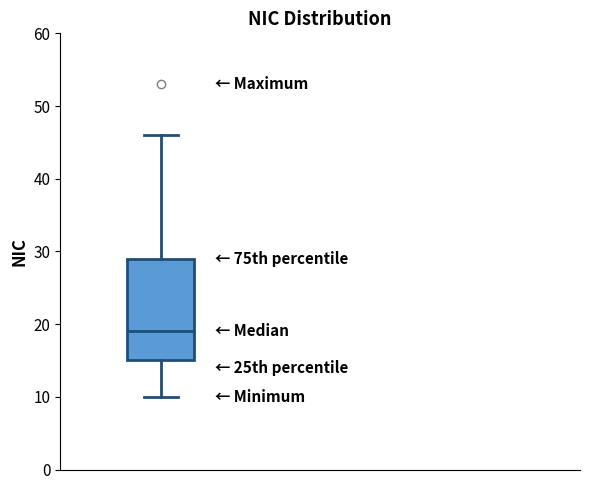

Transcribe this box plot: give where the median line is, the range the box spans, and where the two whiskers end, as read against the y-axis. The values are not printed on the chart, so give them approximately, as read against the axis.

median 19, box 15 to 29, whiskers 10 to 46